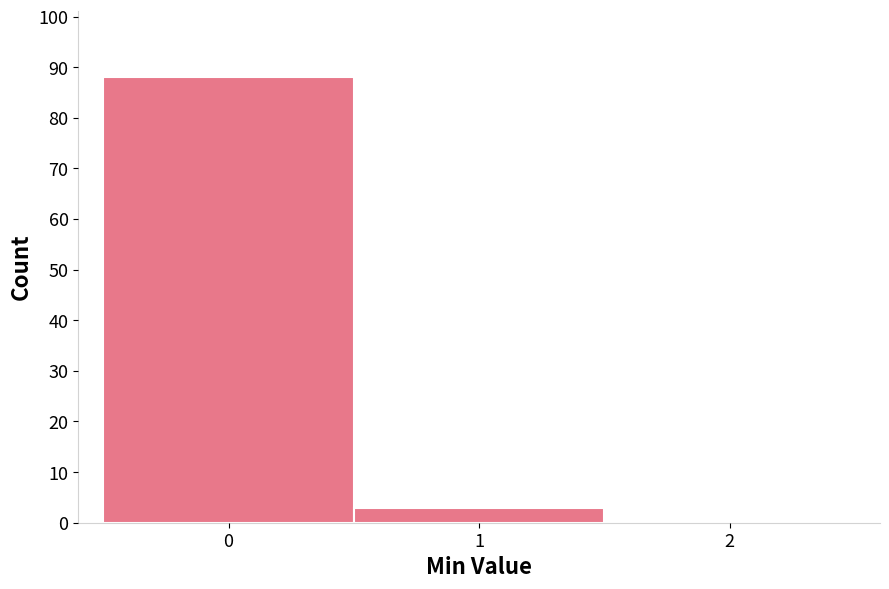

Reading left to right, list every bar in this chart as the range it spans on the x-axis followed by its height. The values are not printed on the chart, so give them approximately, as read against the axis.

-0.5 to 0.5: 88
0.5 to 1.5: 3
1.5 to 2.5: 0